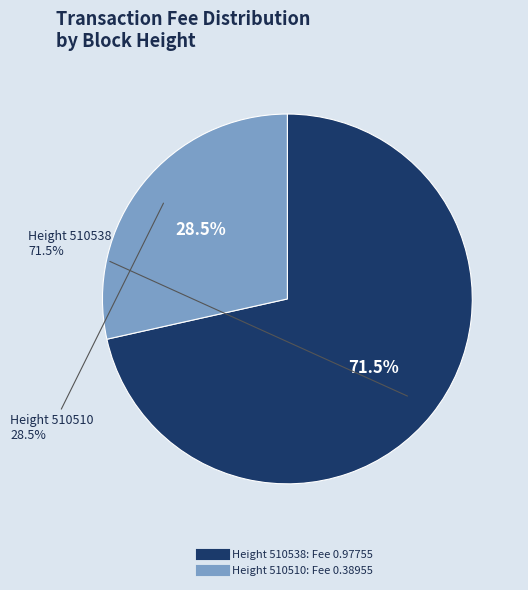

Count the number of slices in the pie.

2